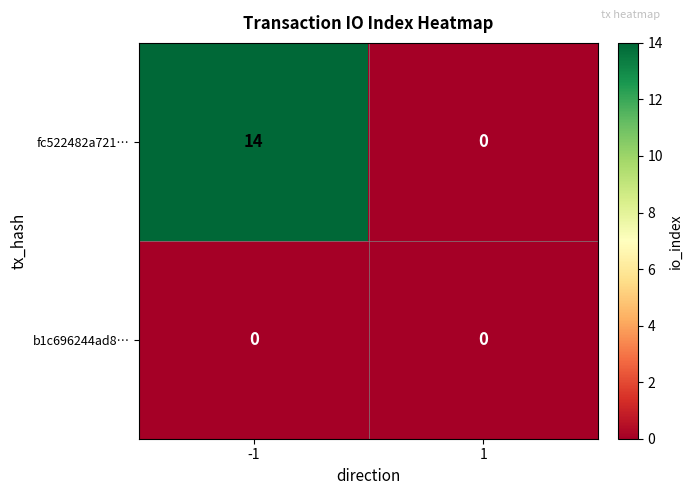

What is the maximum value shown in the chart?

14